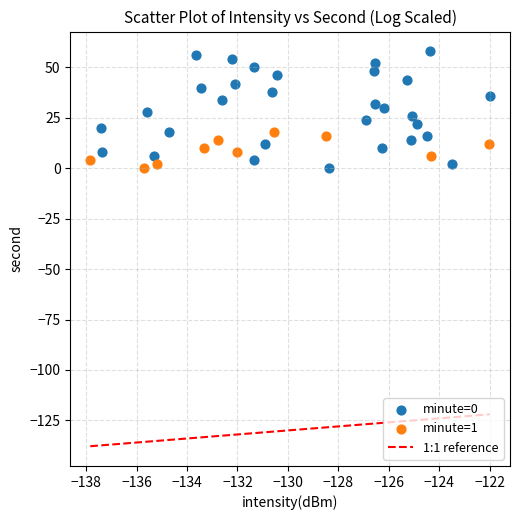

Which series has the largest Y range (max minus min)?

minute=0